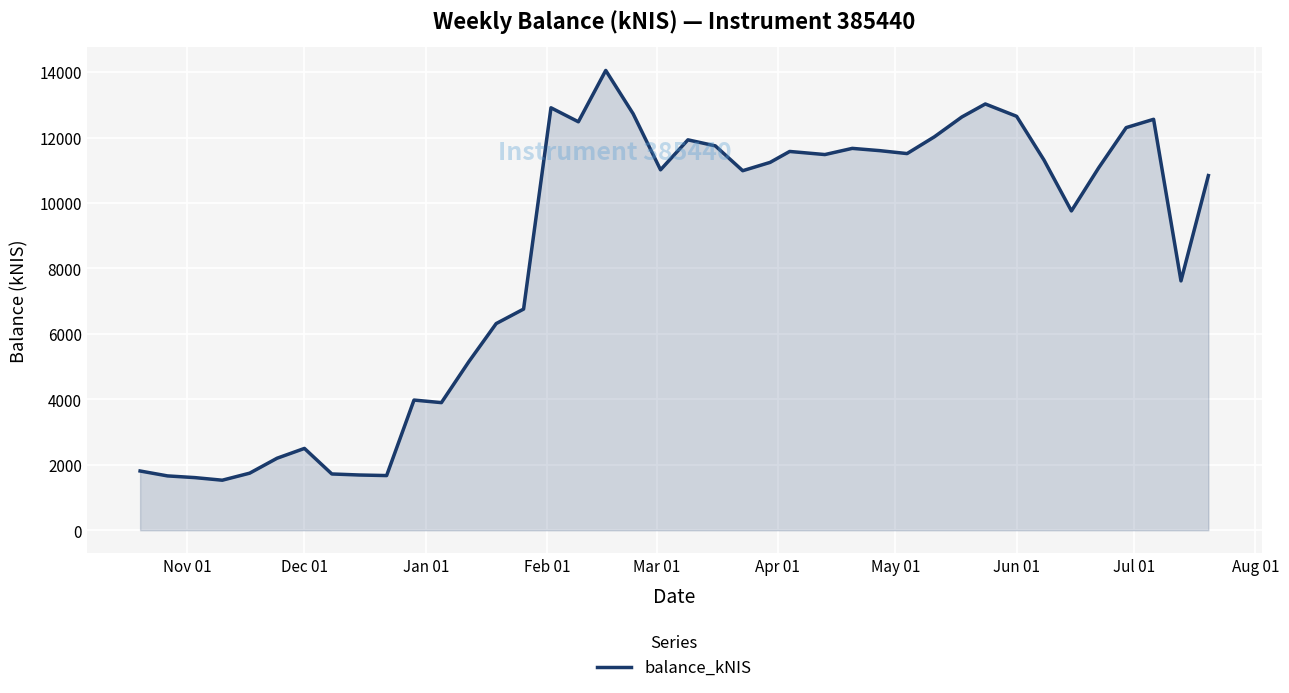

What is the difference between the maximum and minimum values?

12521.4